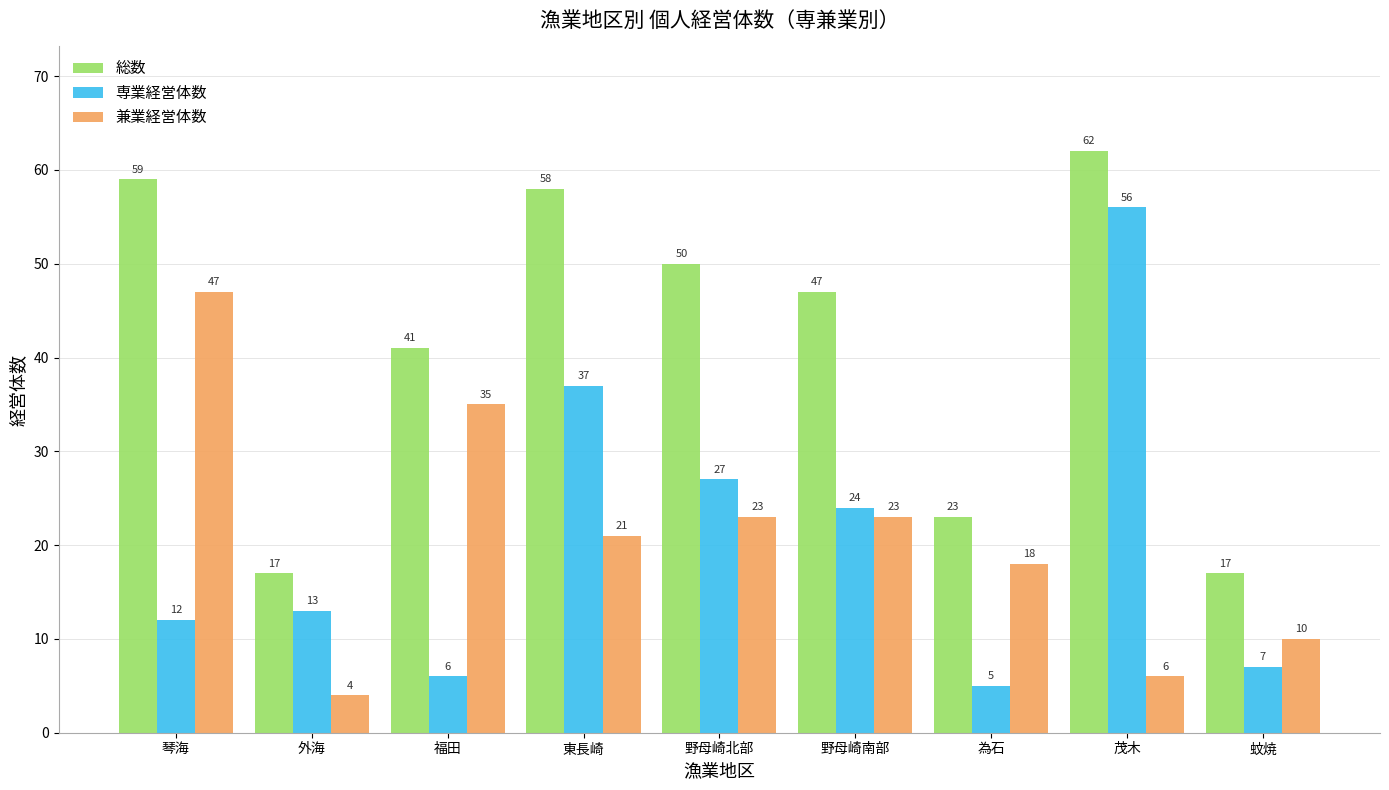

At which category is the sum across all series the highest?

茂木